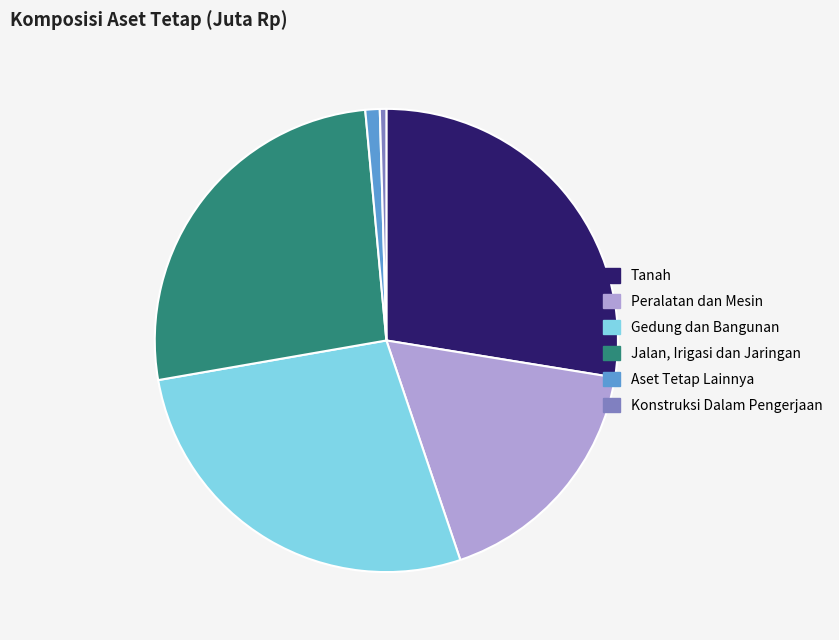

Approximately how many times larger is the value at Peralatan dan Mesin compared to Jalan, Irigasi dan Jaringan?

0.7